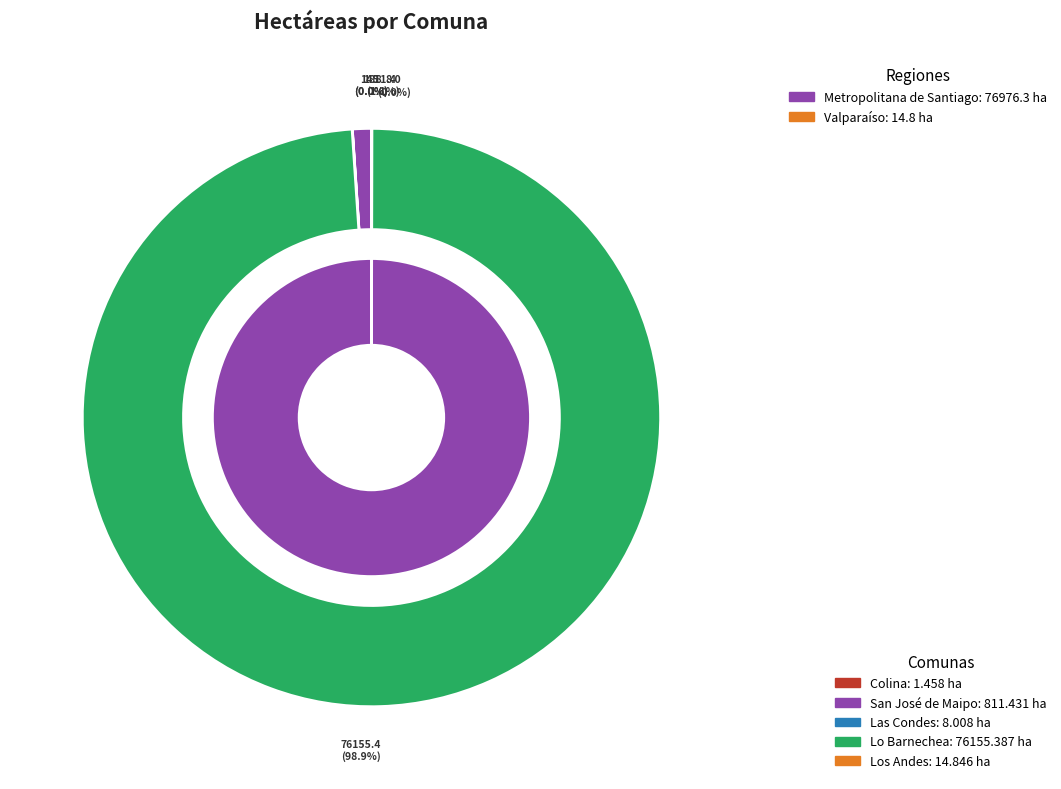

Rank the categories by value from lowest to highest.

Colina, Las Condes, Los Andes, San José de Maipo, Lo Barnechea